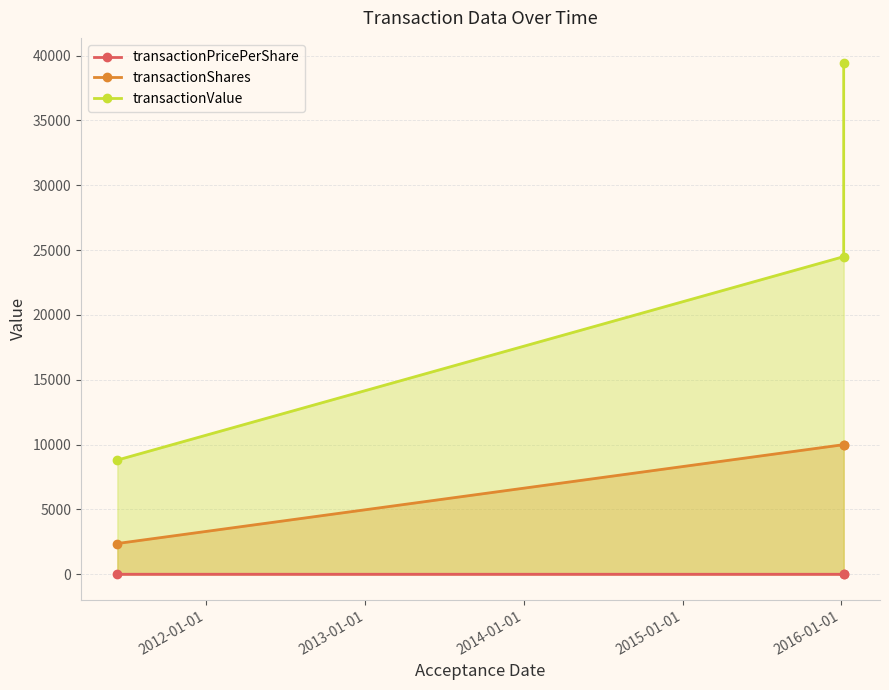

The transactionShares series shows 5156.2 at 2014-01-01. True or false?

False